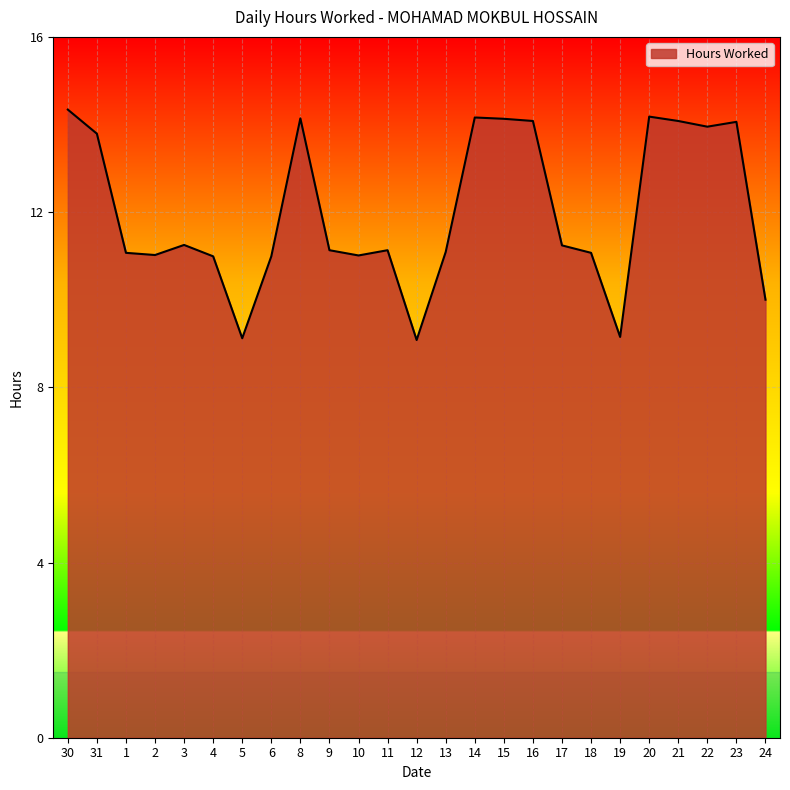

The value at 16 is 20.7. True or false?

False